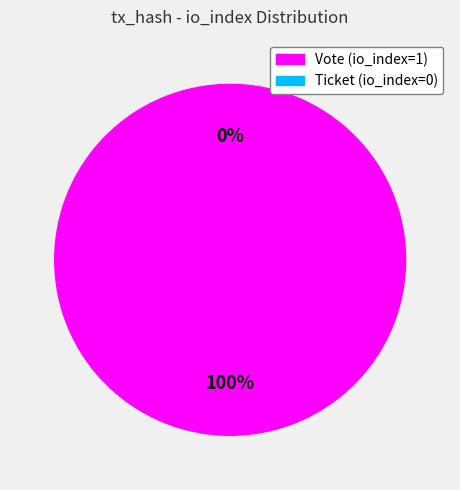

To the nearest percent, what is the difference between the Ticket (io_index=0) and Vote (io_index=1) slice percentages?

100%